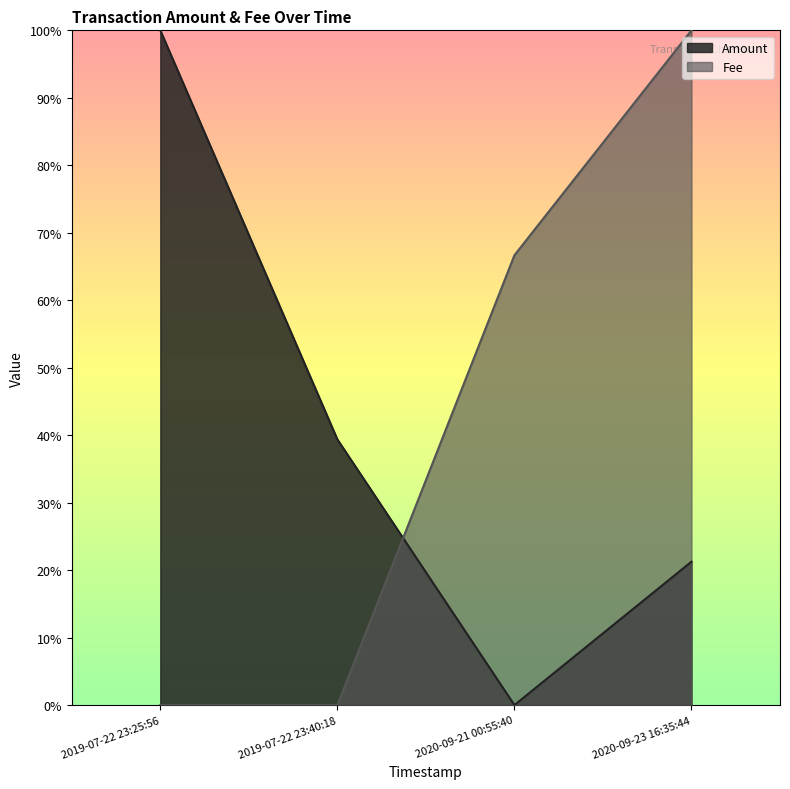

After their last crossing, which series has the higher values: Amount or Fee?

Fee